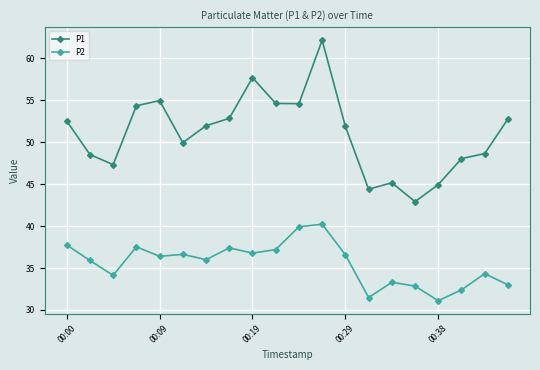

List the series in order of their peak value, highest first.

P1, P2